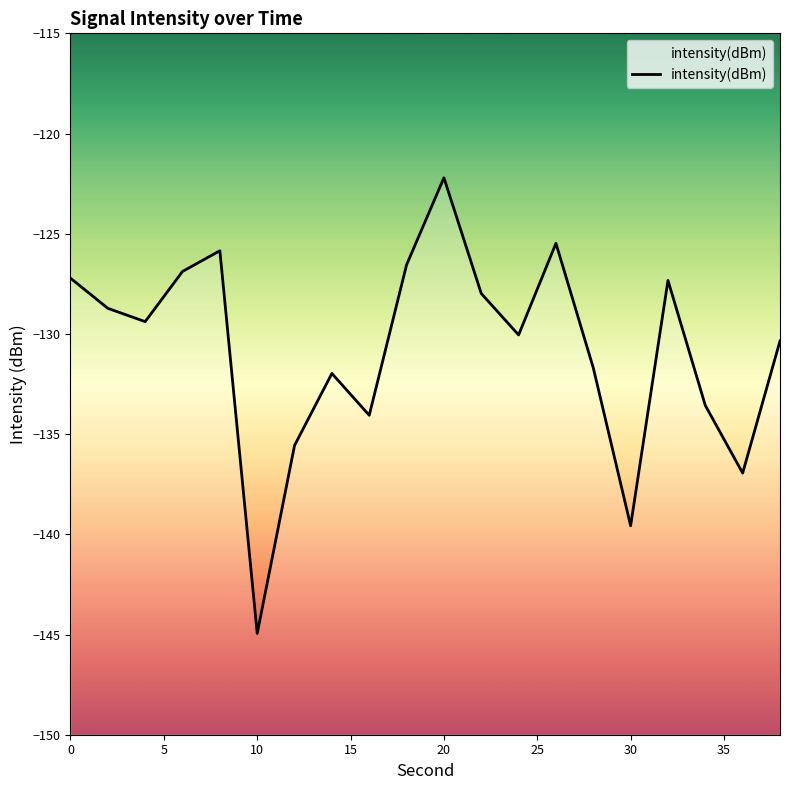

What is the value of the 15th point from the left?

-131.7